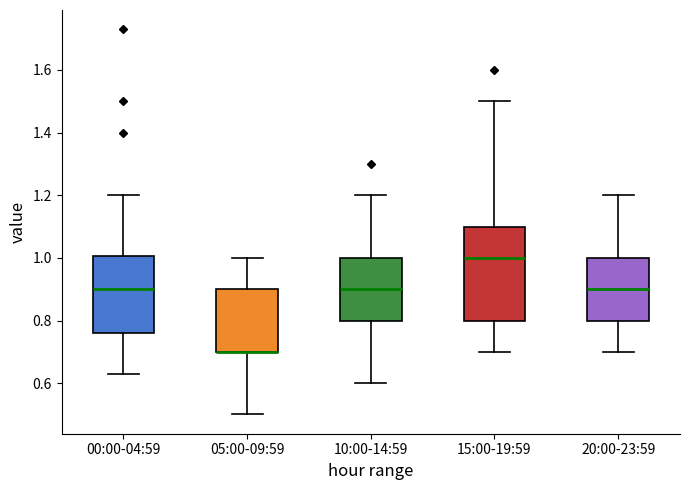

Reading left to right, transcribe this box plot: for each box, give where its median line is, the range the box spans, and where its two whiskers end, as read against the y-axis. The values are not printed on the chart, so give them approximately, as read against the axis.

00:00-04:59: median 0.90, box 0.76 to 1.00, whiskers 0.64 to 1.20
05:00-09:59: median 0.70 (drawn on the box's lower edge), box 0.70 to 0.90, whiskers 0.50 to 1.00
10:00-14:59: median 0.90, box 0.80 to 1.00, whiskers 0.60 to 1.20
15:00-19:59: median 1.00, box 0.80 to 1.10, whiskers 0.70 to 1.50
20:00-23:59: median 0.90, box 0.80 to 1.00, whiskers 0.70 to 1.20